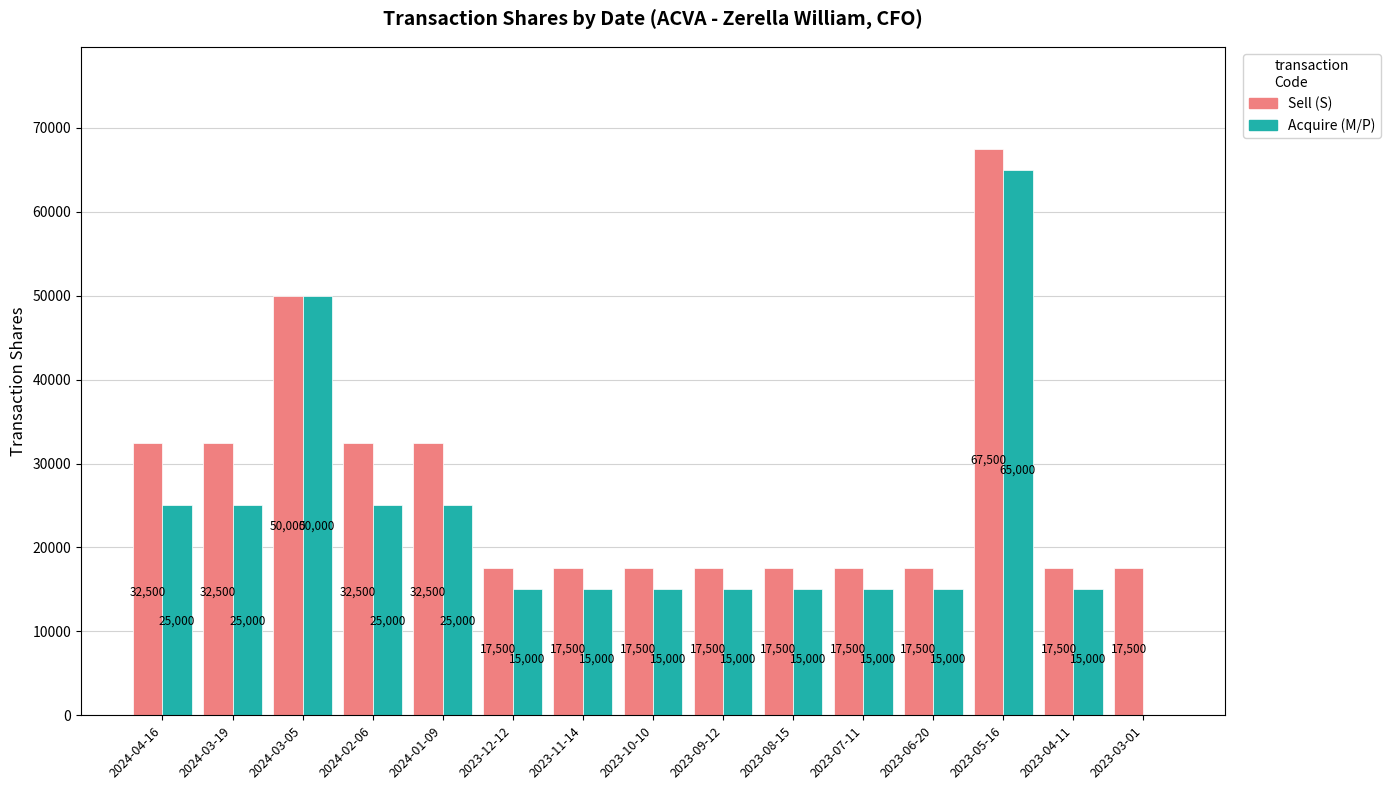

Which category has the highest value in the Sell (S) series?

2023-05-16